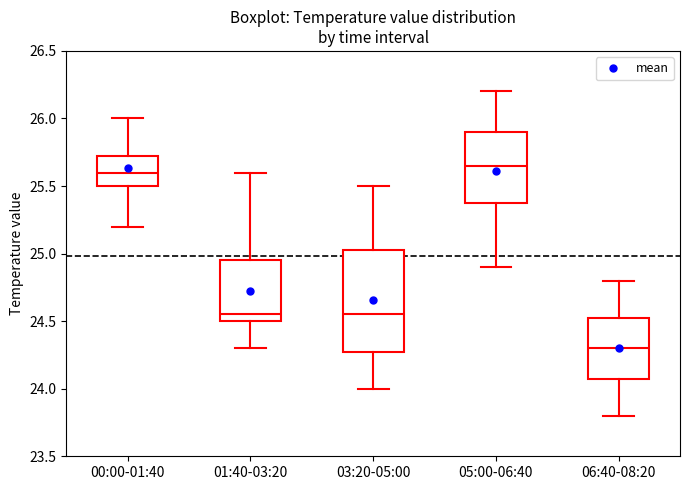

Which box's median line is the lowest?

06:40-08:20